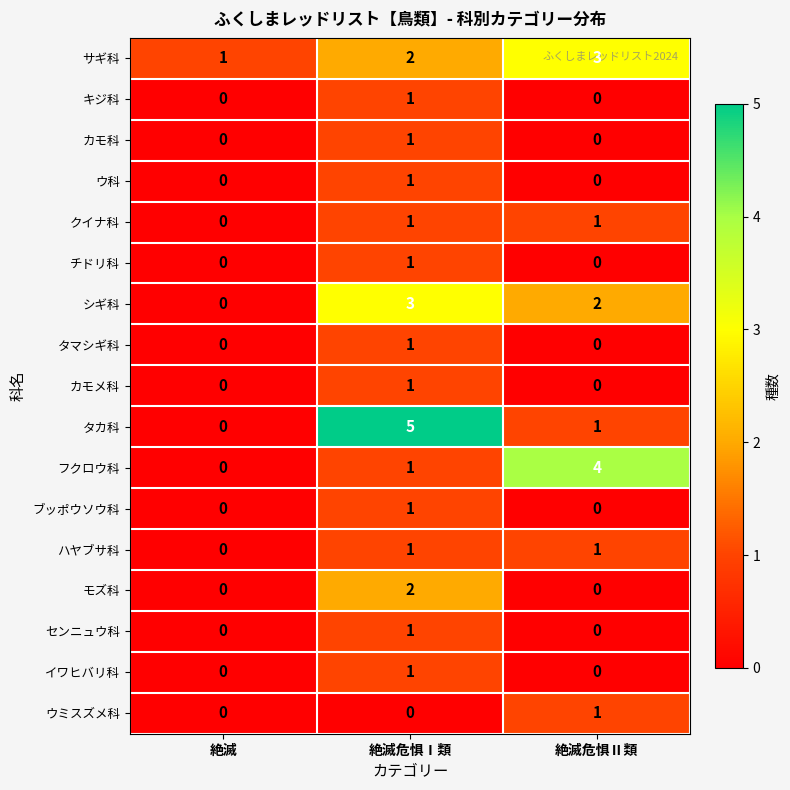

Which series changed the most between 絶滅 and 絶滅危惧Ⅱ類?

フクロウ科